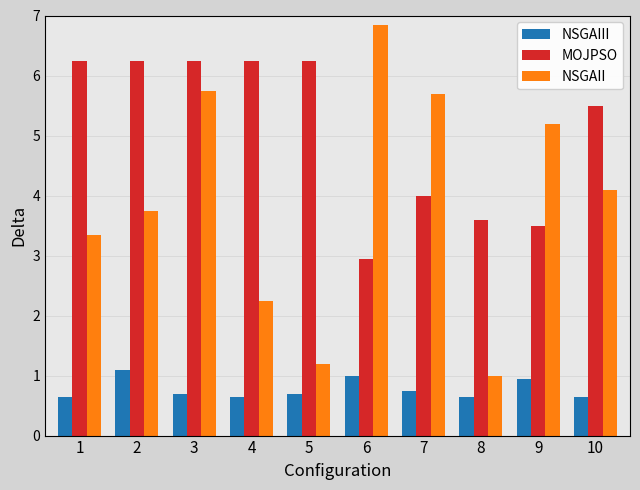

What is the average value of the MOJPSO series?

5.1